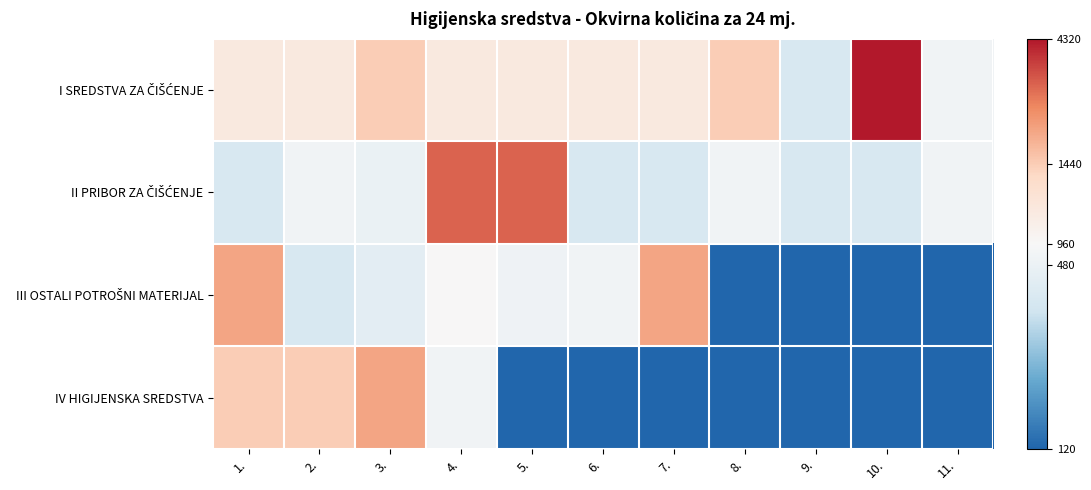

What is the greatest value displayed?

3.6